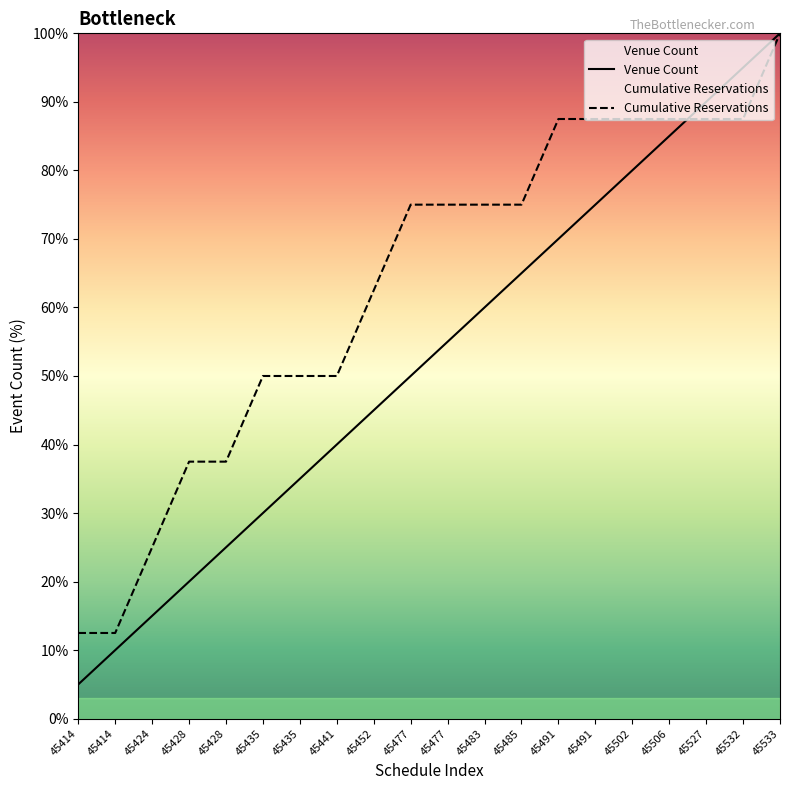

Rank the series at 45424 from highest to lowest value.

Cumulative Reservations, Venue Count